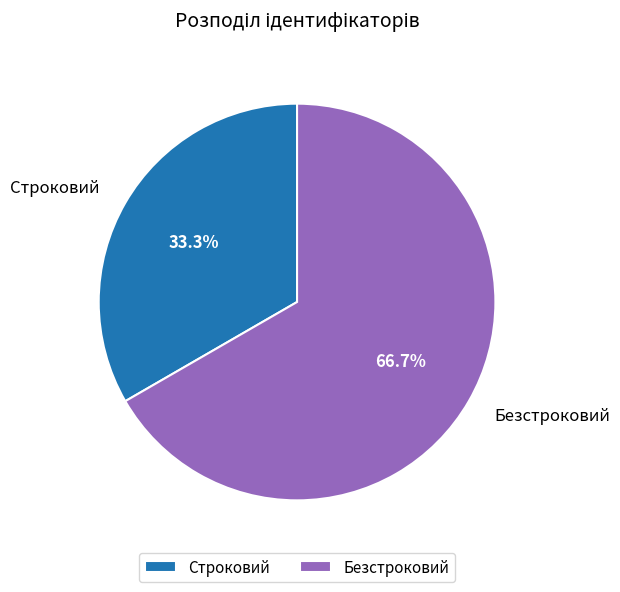

True or false: Строковий accounts for 28% of the total.

False